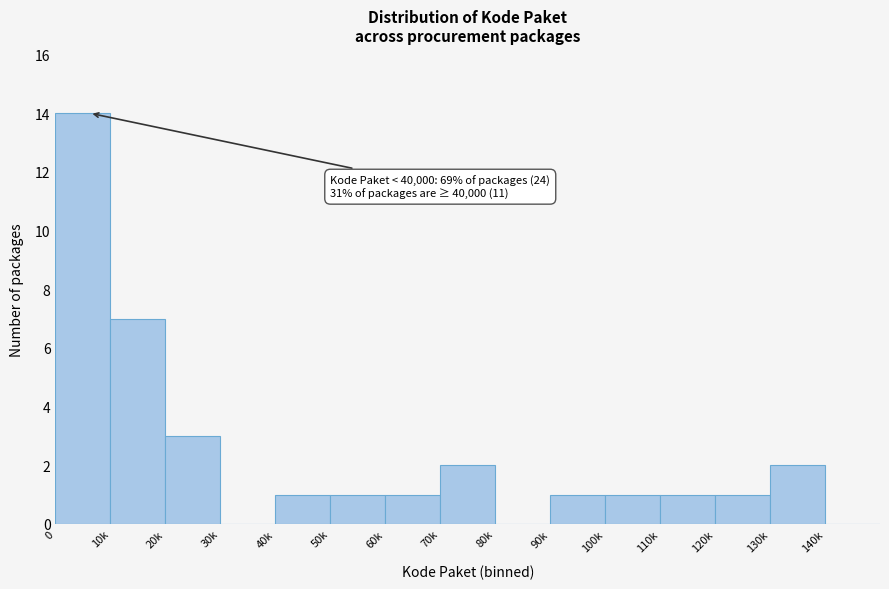

Reading left to right, extract all data points from this chart.

0=14	10k=7	20k=3	30k=0	40k=1	50k=1	60k=1	70k=2	80k=0	90k=1	100k=1	110k=1	120k=1	130k=2	140k=0